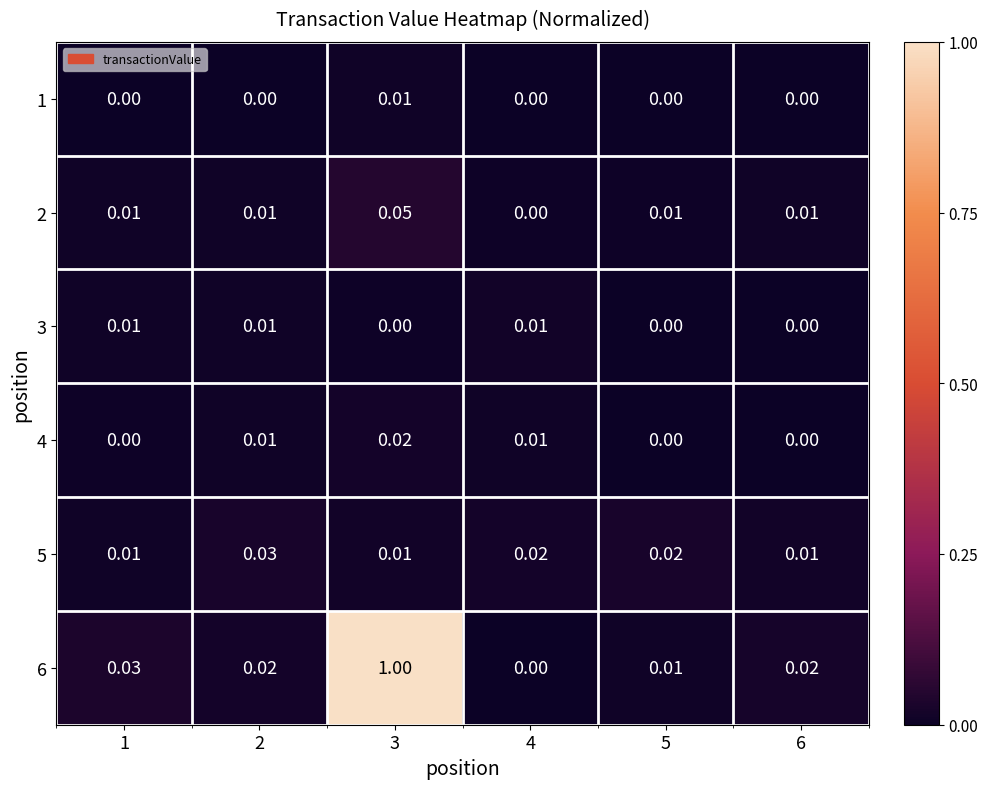

Is the value of 2 at 2 greater than the value of 5 at 2?

No